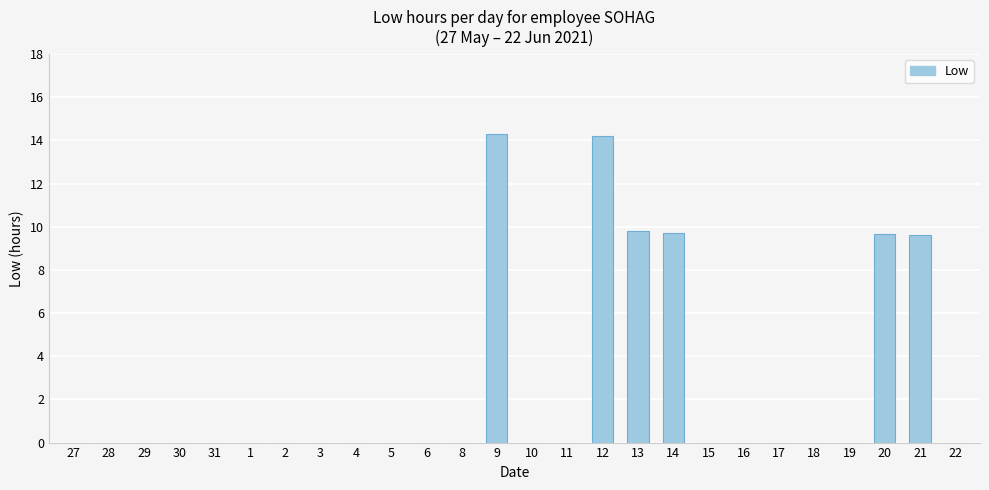

True or false: the data shows -6.9 at 8.

False